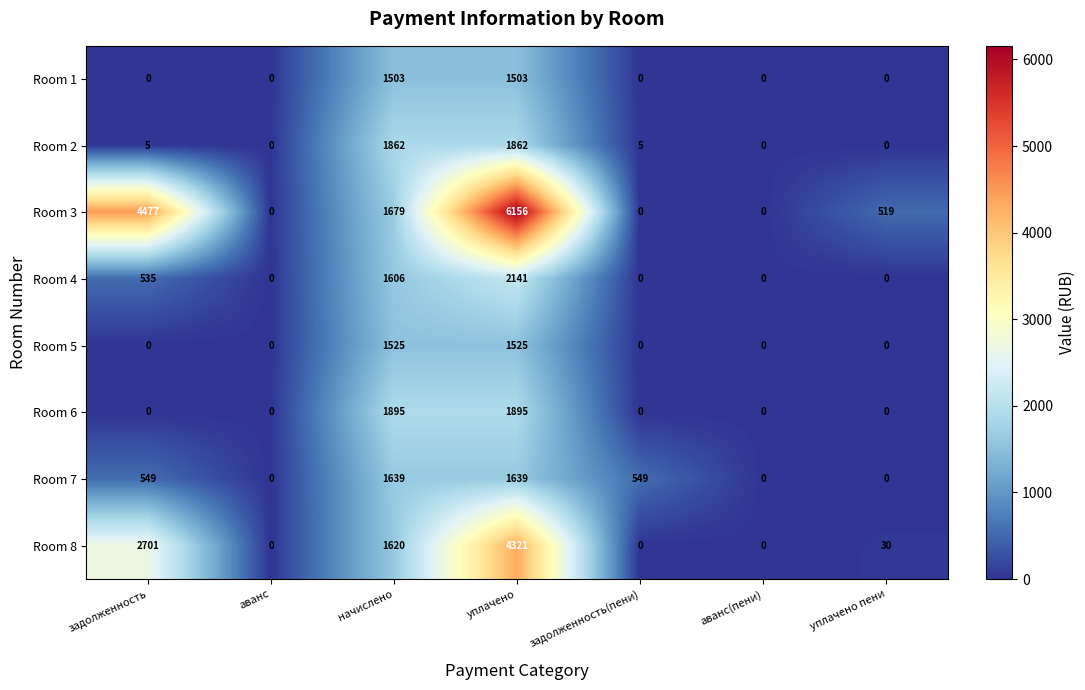

What is the difference between the highest and lowest values at уплачено?

4653